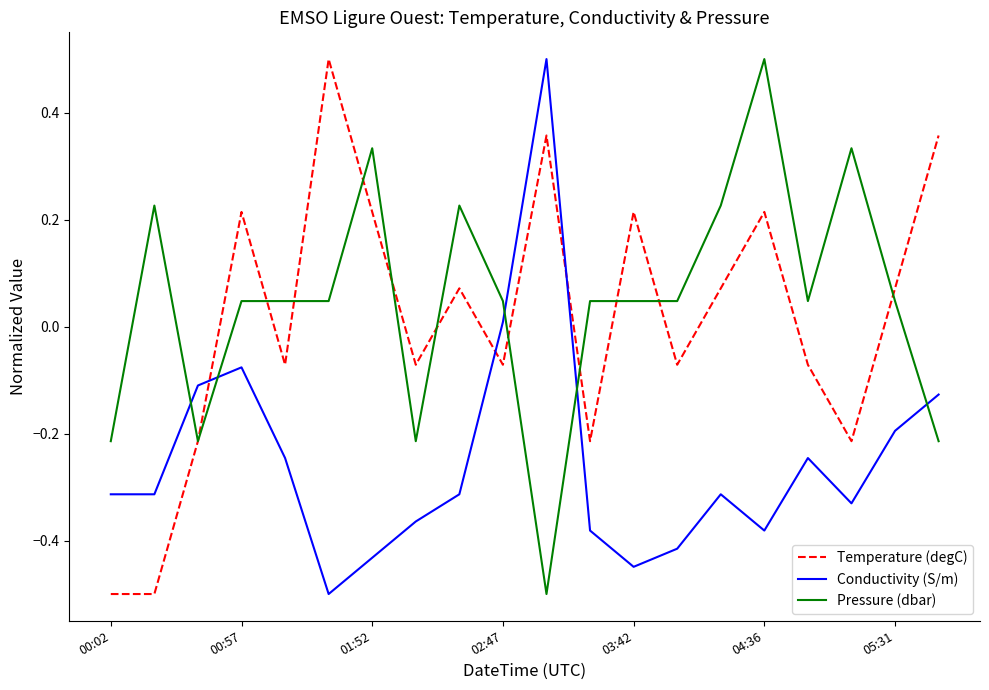

What is the difference between the maximum and minimum values in the Pressure (dbar) series?

1.0